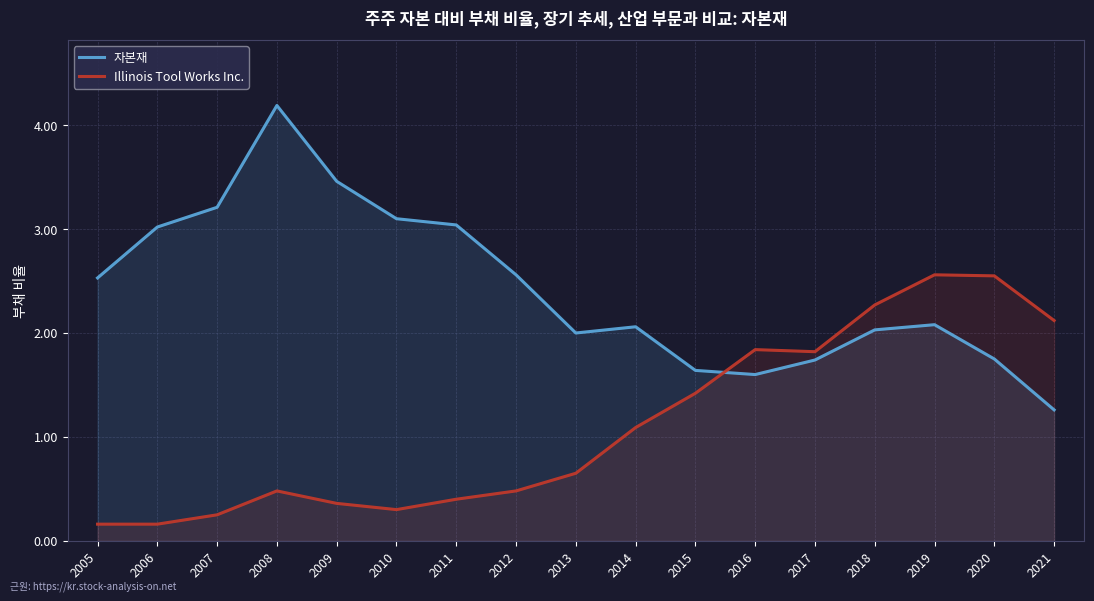

At 2008, list the series in order from smallest to largest.

Illinois Tool Works Inc., 자본재